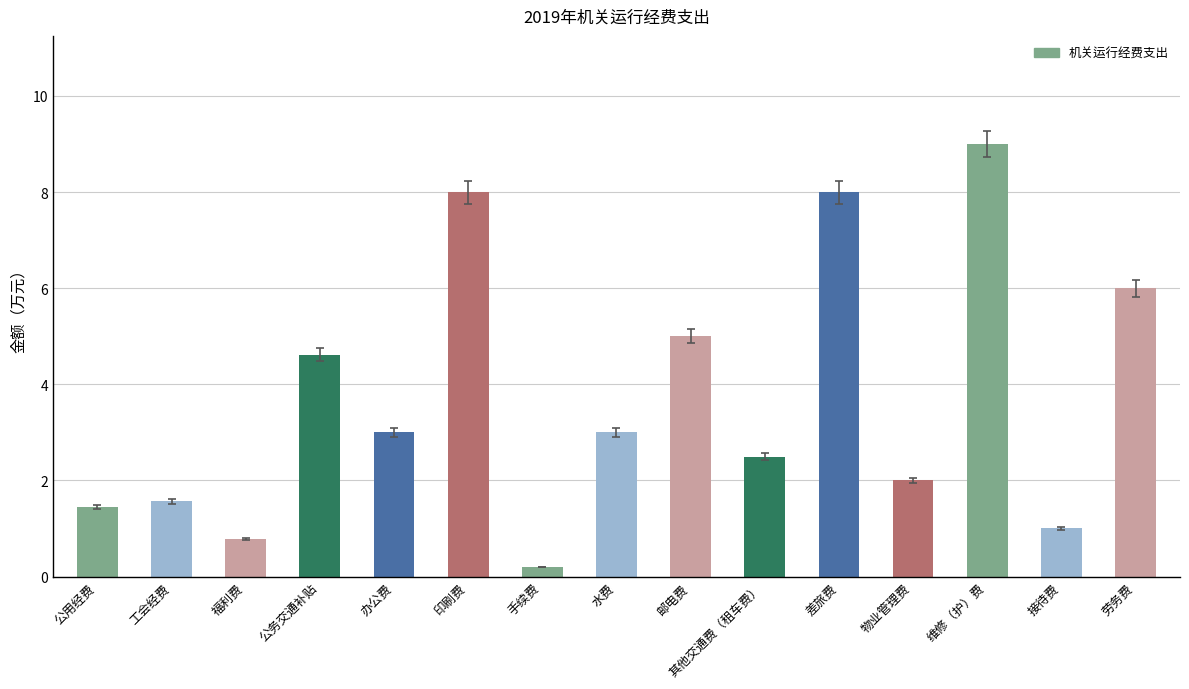

Where is the data nearest to the value 4?

公务交通补贴